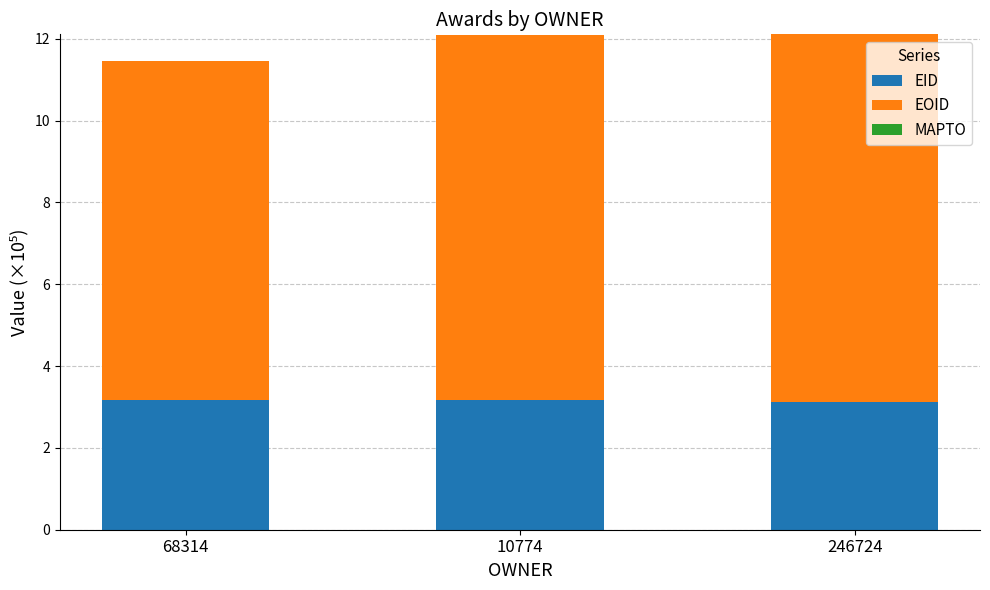

What is the total value across all series at 246724?

12.1